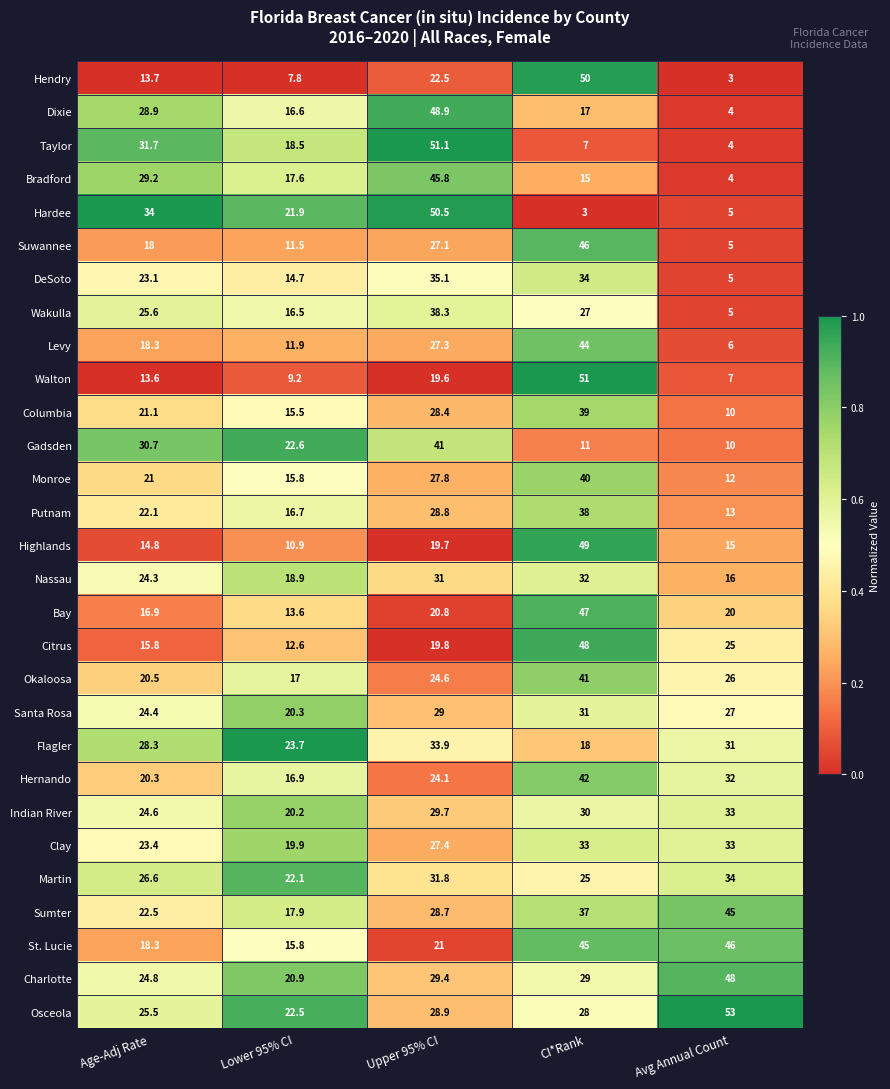

Where is Putnam nearest to the value 25?

Age-Adj Rate